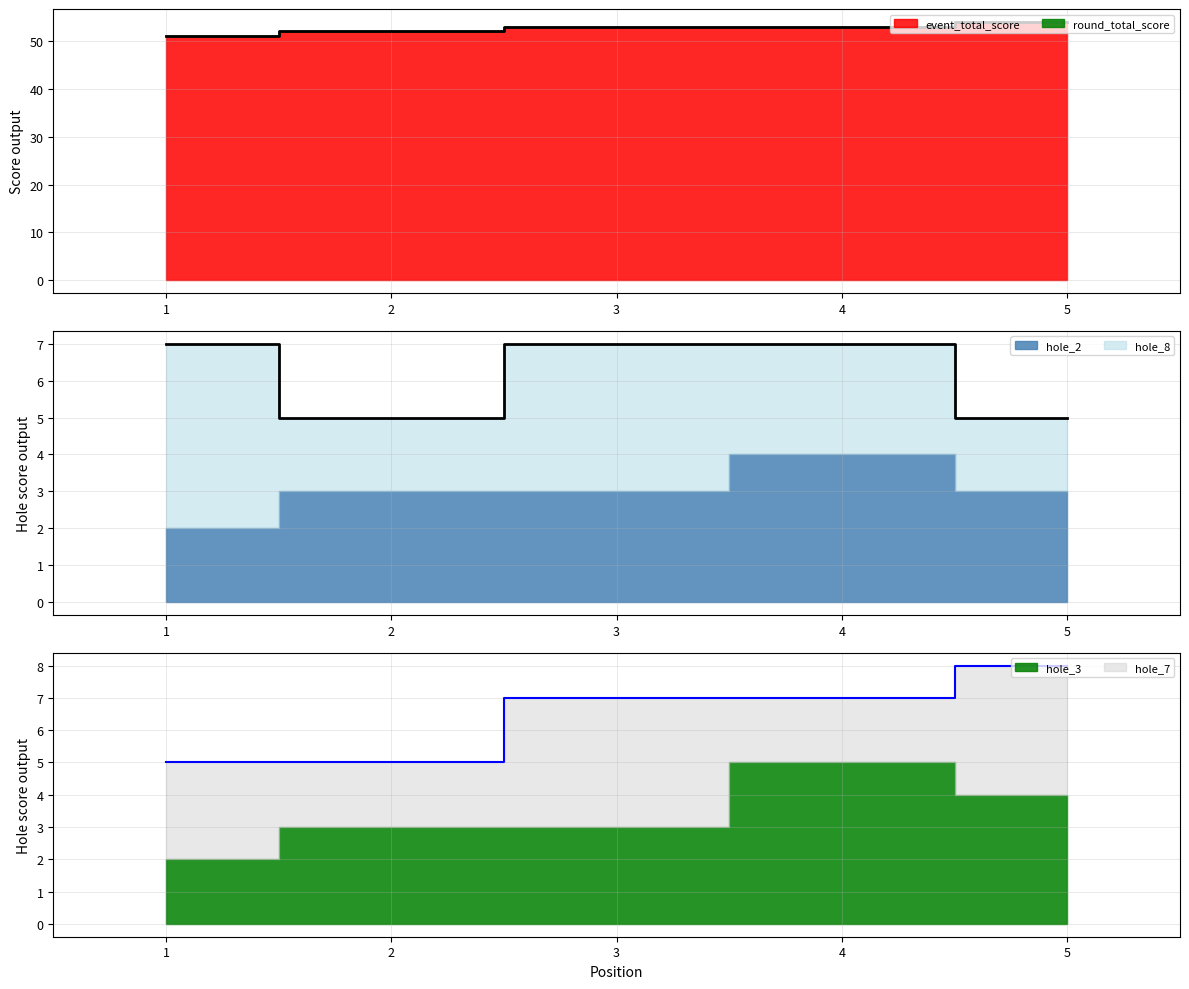

Count the round_total_score values in the range 52 to 53.

3